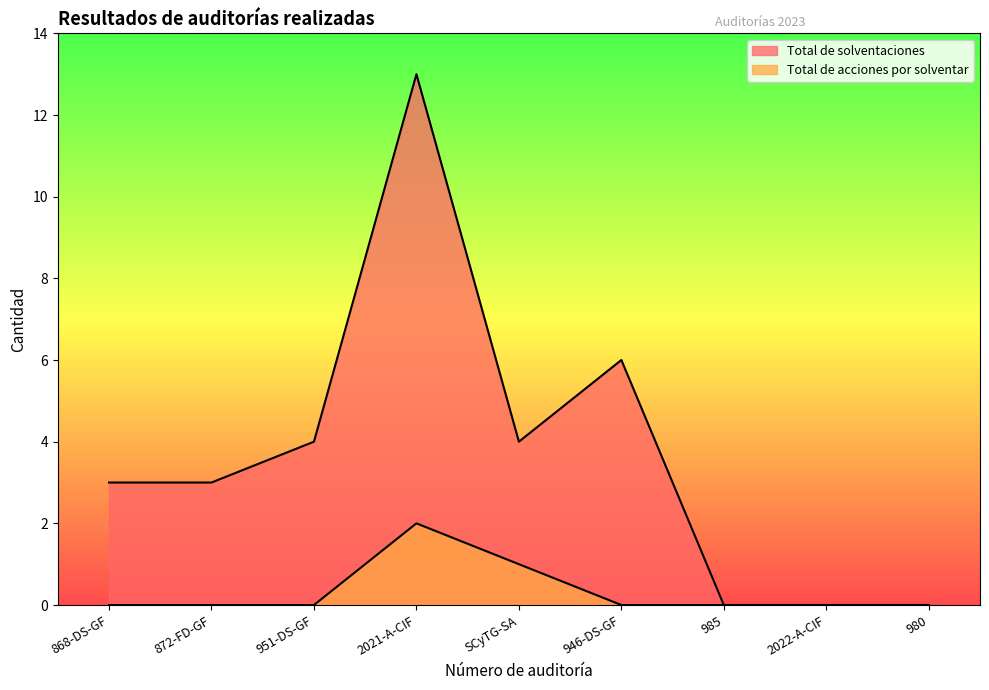

At 872-FD-GF, list the series in order from smallest to largest.

Total de acciones por solventar, Total de solventaciones